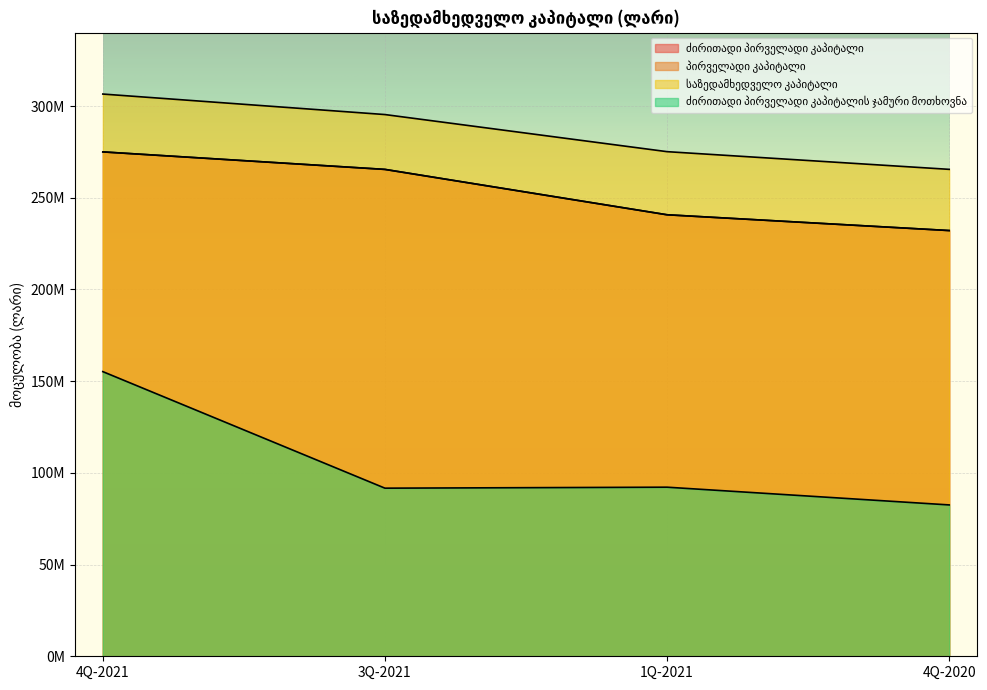

What is the sum of all საზედამხედველო კაპიტალი values?

1142509123.5